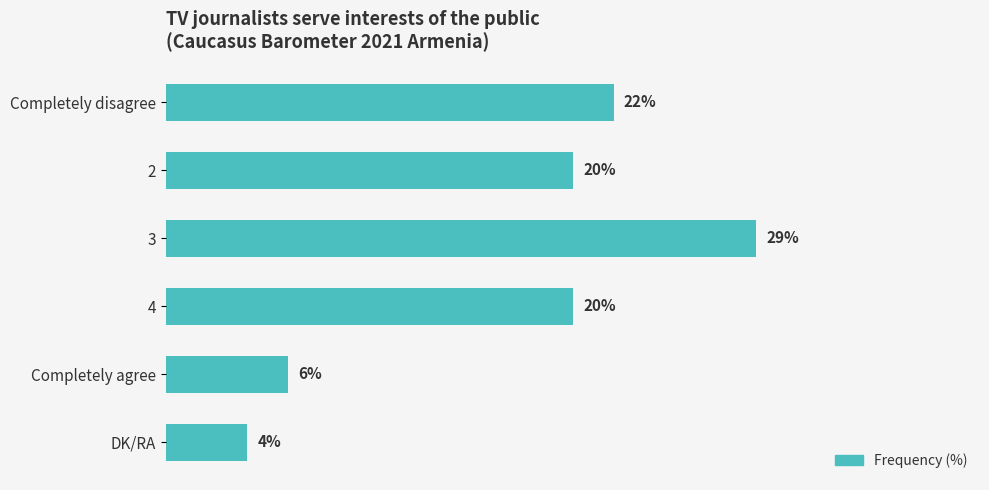

Are the bars grouped side by side (vs. stacked)?

No